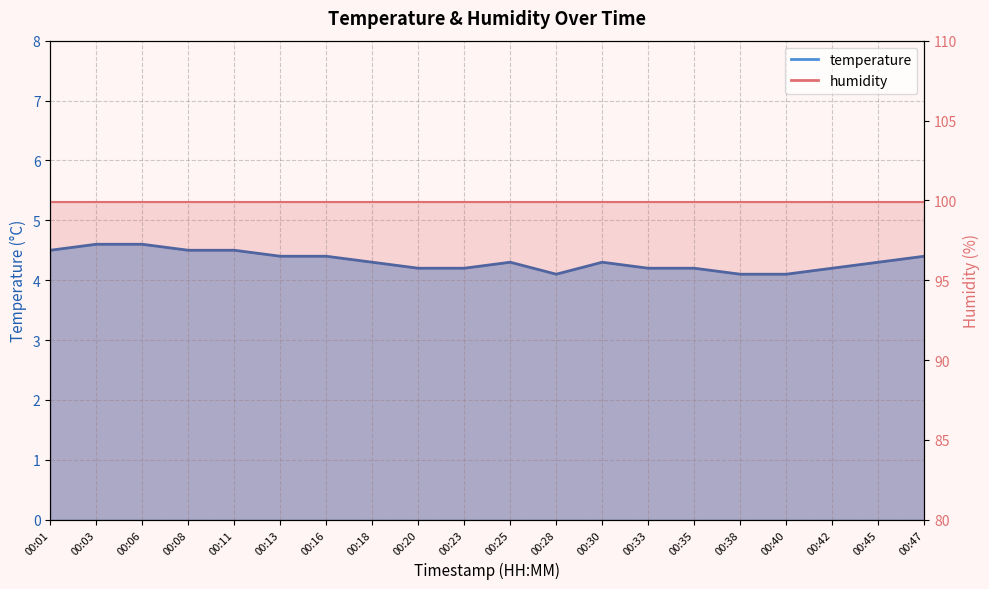

Reading left to right, list all the values displayed in this chart.

4.5	4.6	4.6	4.5	4.5	4.4	4.4	4.3	4.2	4.2	4.3	4.1	4.3	4.2	4.2	4.1	4.1	4.2	4.3	4.4